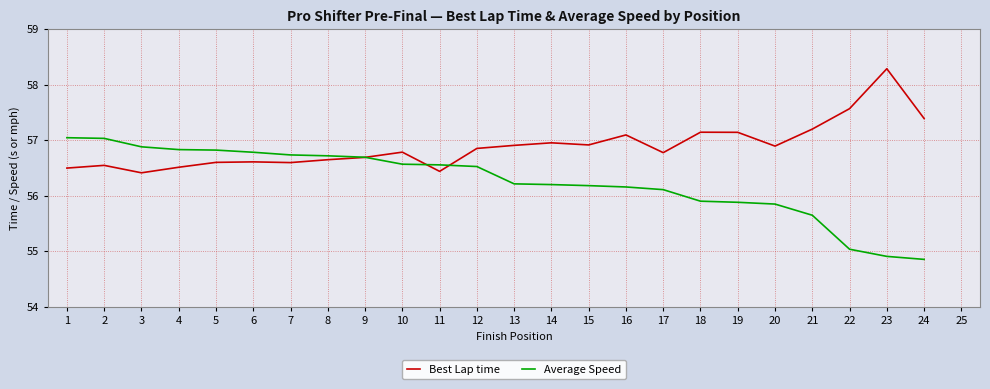

At how many categories does at least one series exceed 55?

24